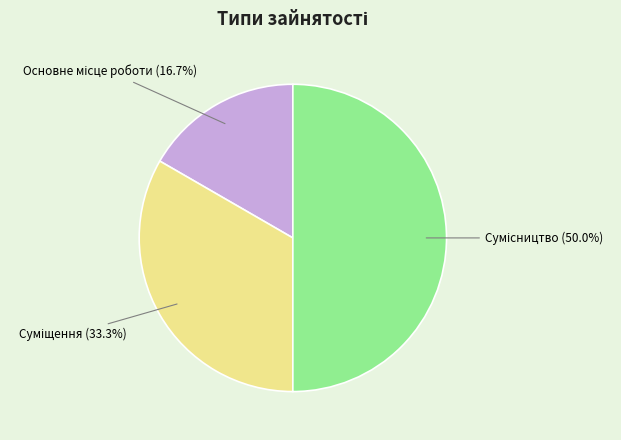

Count the number of slices in the pie.

3